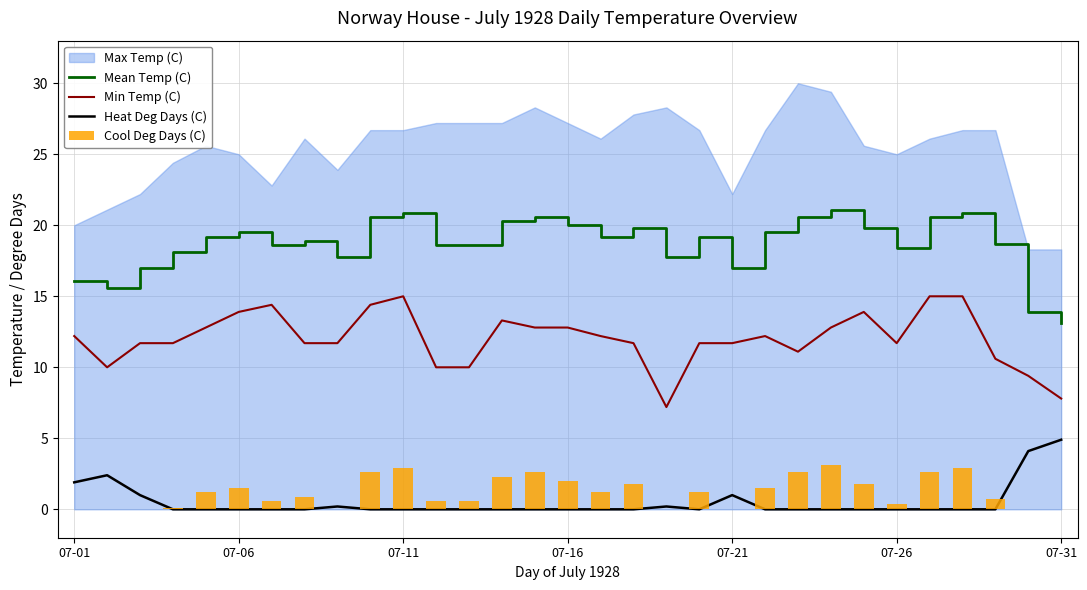

Between 07-26 and 13, which series saw the biggest shift?

Mean Temp (C)